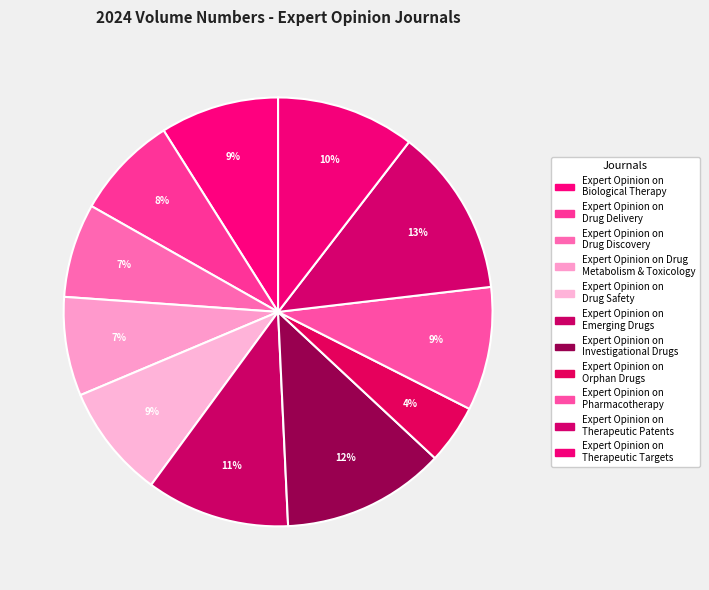

How many segments does this pie chart have?

11